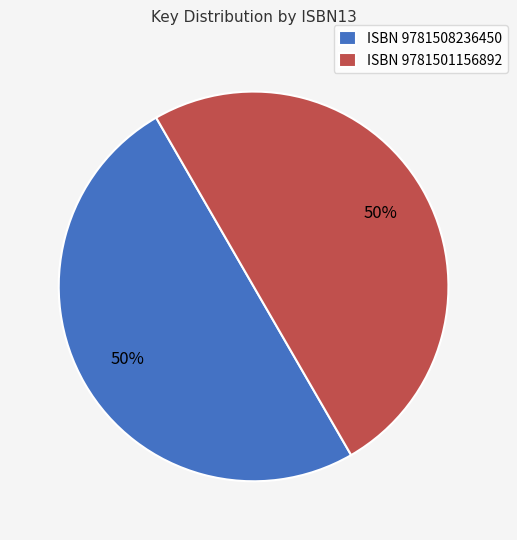

Approximately how many times larger is the value at ISBN 9781508236450 compared to ISBN 9781501156892?

1.0